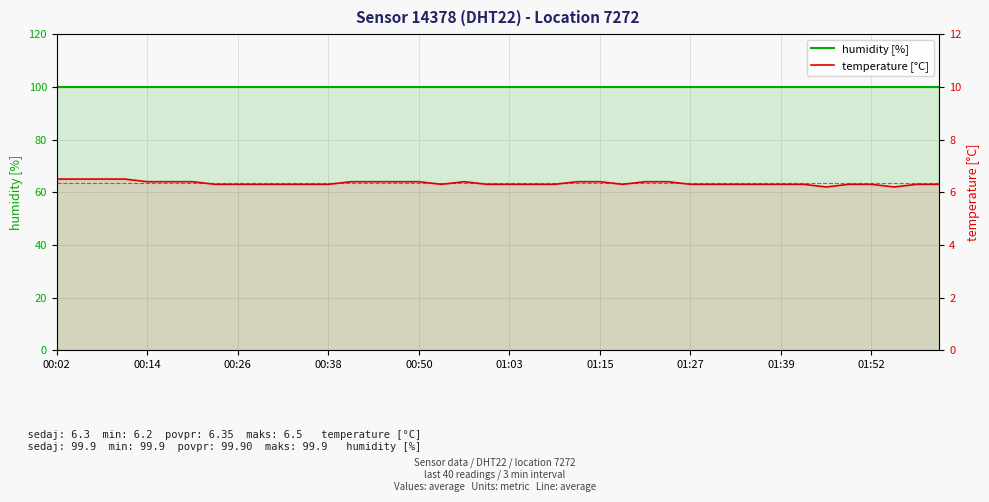

What is the average value of the humidity [%] series?

99.9